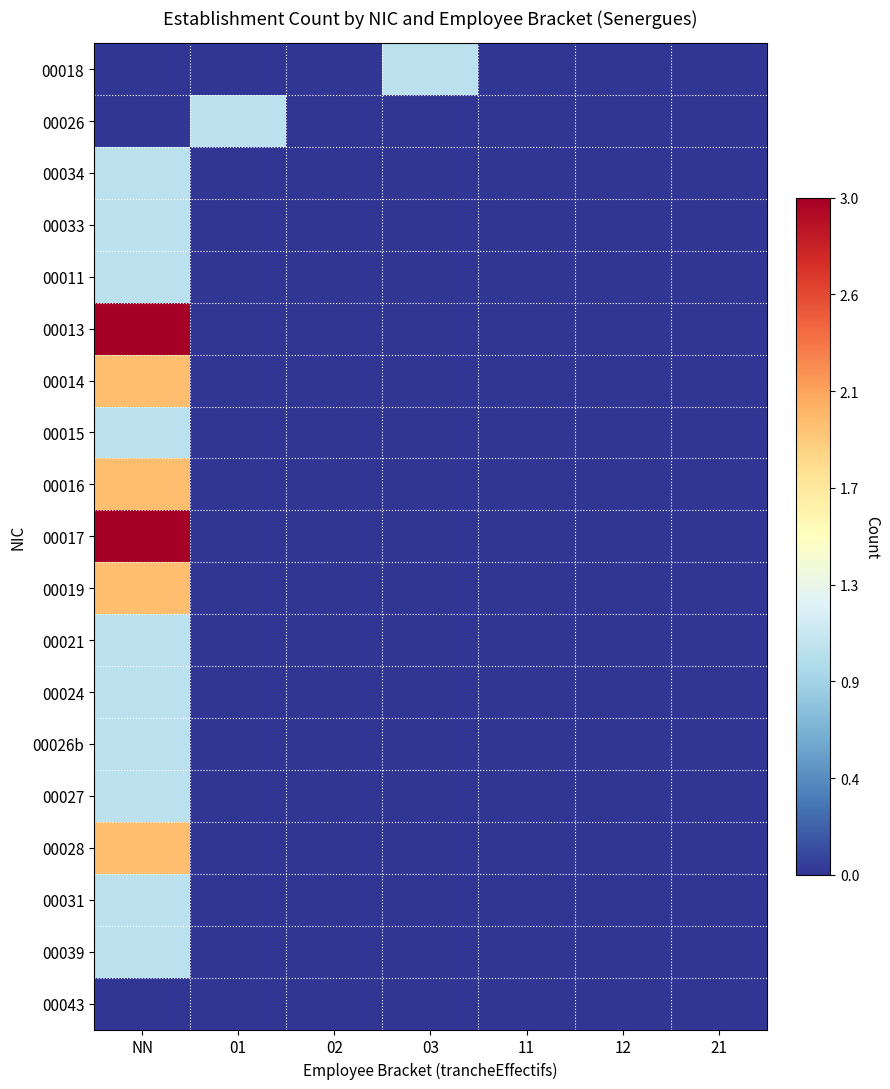

Reading left to right, list all the values displayed in this chart.

00018: NN=0	01=0	02=0	03=1	11=0	12=0	21=0
00026: NN=0	01=1	02=0	03=0	11=0	12=0	21=0
00034: NN=1	01=0	02=0	03=0	11=0	12=0	21=0
00033: NN=1	01=0	02=0	03=0	11=0	12=0	21=0
00011: NN=1	01=0	02=0	03=0	11=0	12=0	21=0
00013: NN=3	01=0	02=0	03=0	11=0	12=0	21=0
00014: NN=2	01=0	02=0	03=0	11=0	12=0	21=0
00015: NN=1	01=0	02=0	03=0	11=0	12=0	21=0
00016: NN=2	01=0	02=0	03=0	11=0	12=0	21=0
00017: NN=3	01=0	02=0	03=0	11=0	12=0	21=0
00019: NN=2	01=0	02=0	03=0	11=0	12=0	21=0
00021: NN=1	01=0	02=0	03=0	11=0	12=0	21=0
00024: NN=1	01=0	02=0	03=0	11=0	12=0	21=0
00026b: NN=1	01=0	02=0	03=0	11=0	12=0	21=0
00027: NN=1	01=0	02=0	03=0	11=0	12=0	21=0
00028: NN=2	01=0	02=0	03=0	11=0	12=0	21=0
00031: NN=1	01=0	02=0	03=0	11=0	12=0	21=0
00039: NN=1	01=0	02=0	03=0	11=0	12=0	21=0
00043: NN=0	01=0	02=0	03=0	11=0	12=0	21=0